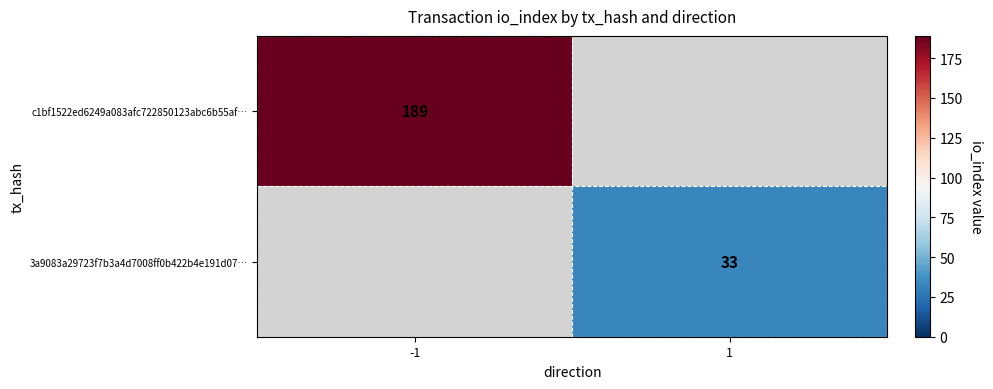

How many distinct data groups are displayed?

2